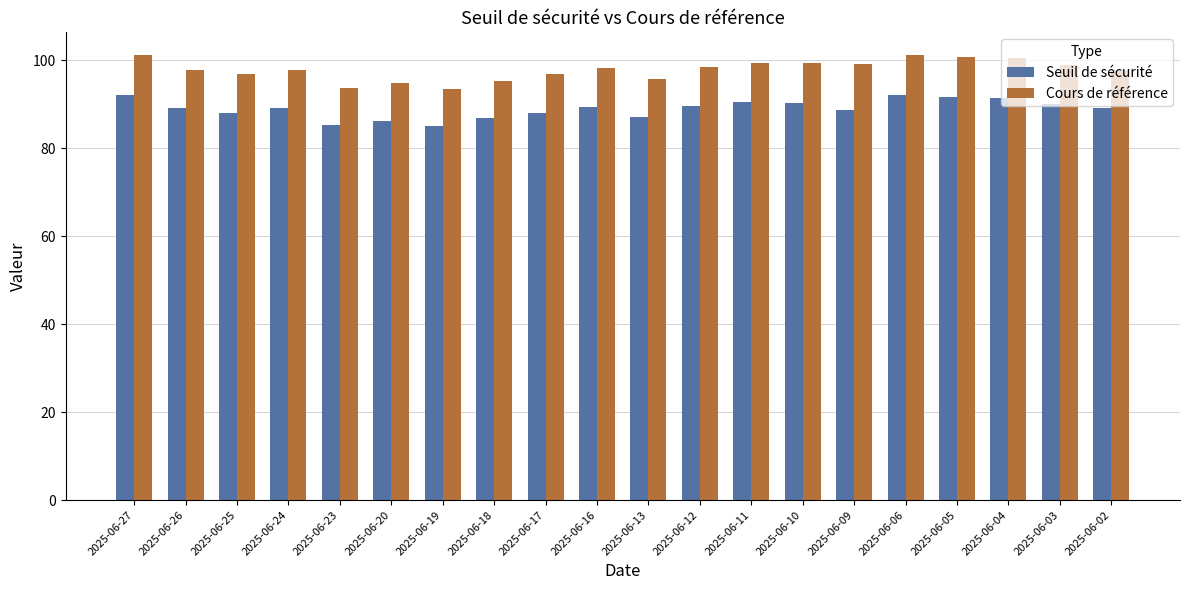

What is the total value across all series at 2025-06-12?

188.2